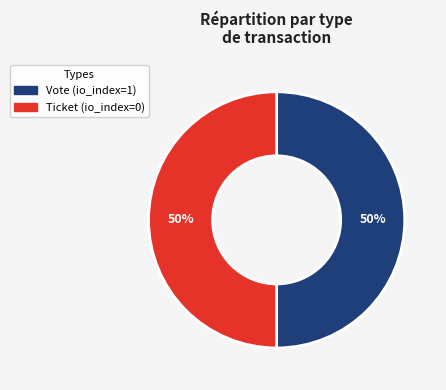

Do Ticket and Vote together represent more than half of the pie?

Yes